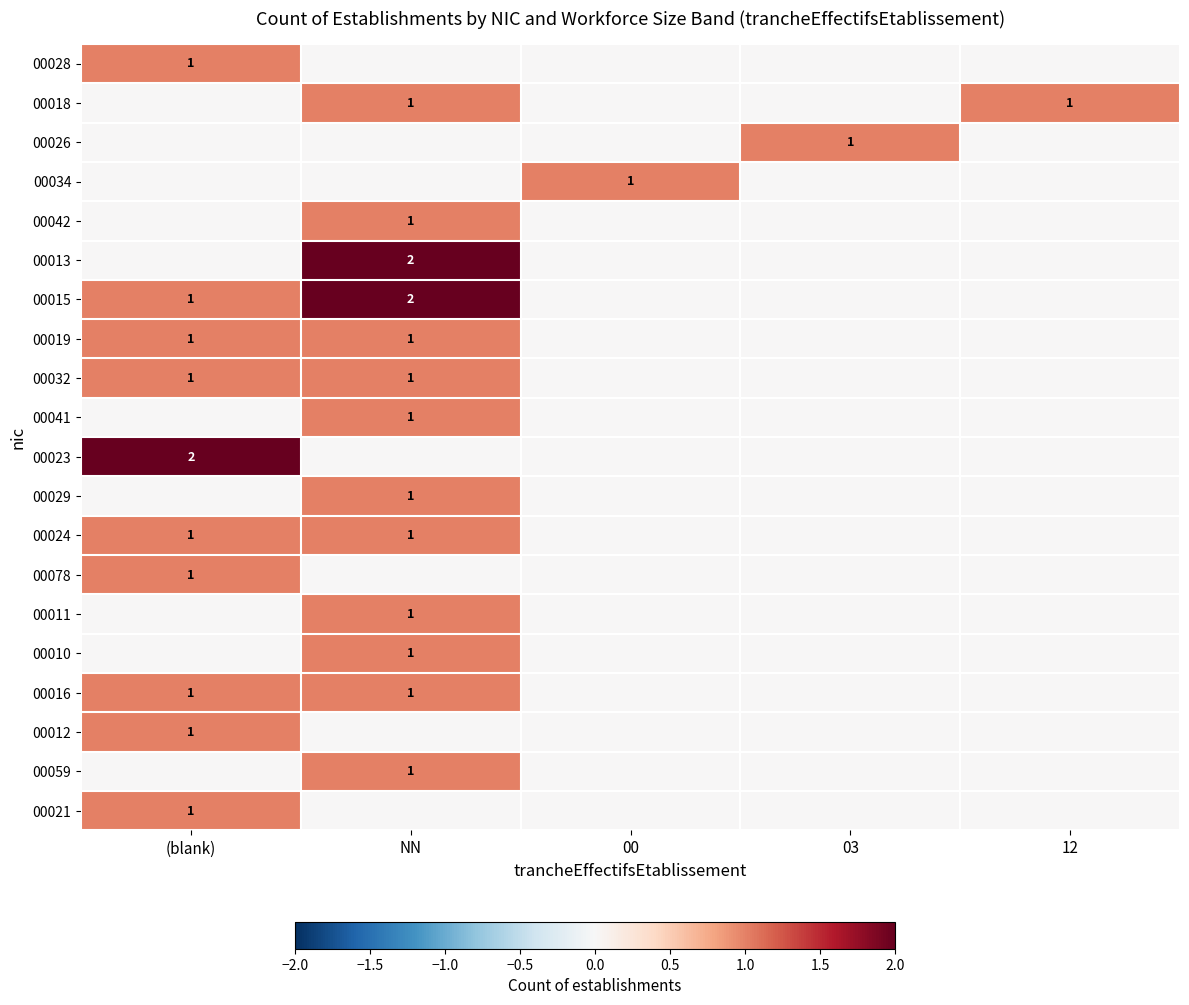

The 00012 series shows 2 at (blank). True or false?

False